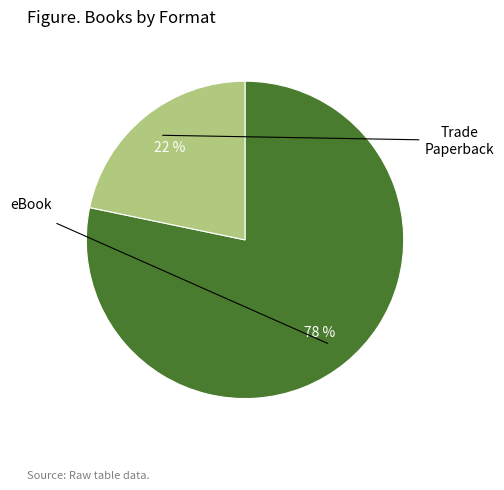

How many segments does this pie chart have?

2